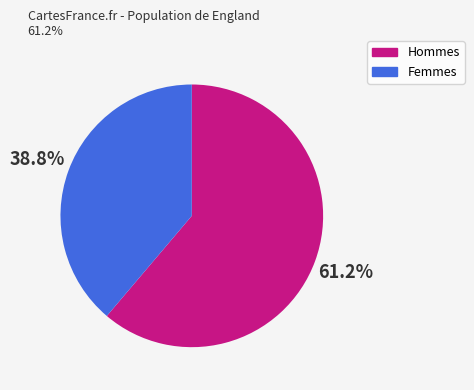

Is there any slice that represents more than half of the pie?

Yes